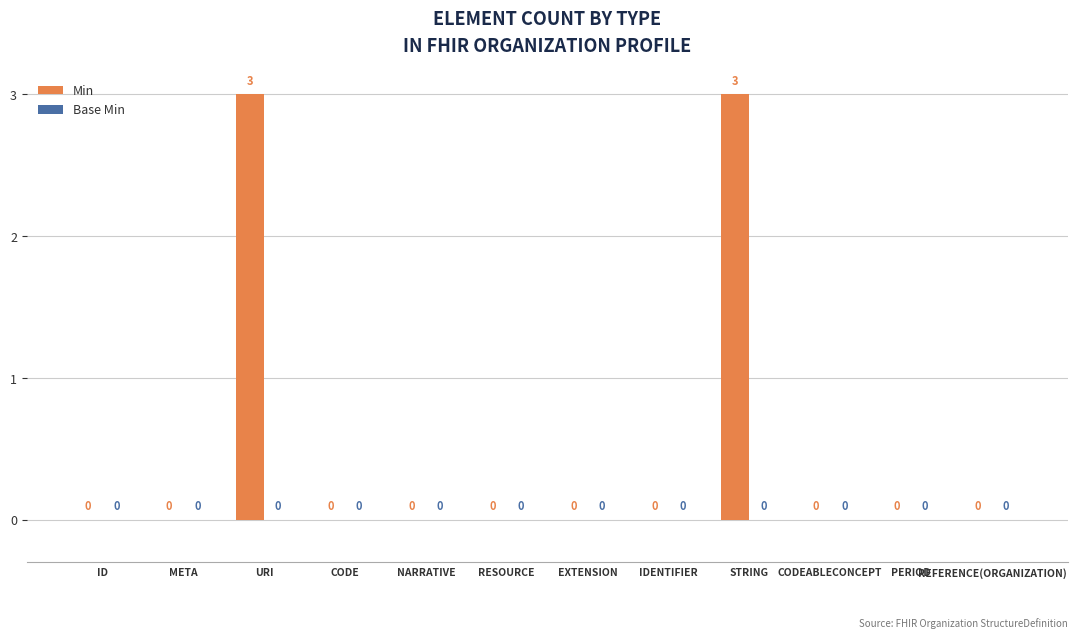

What is the change in value from URI to NARRATIVE?

-3